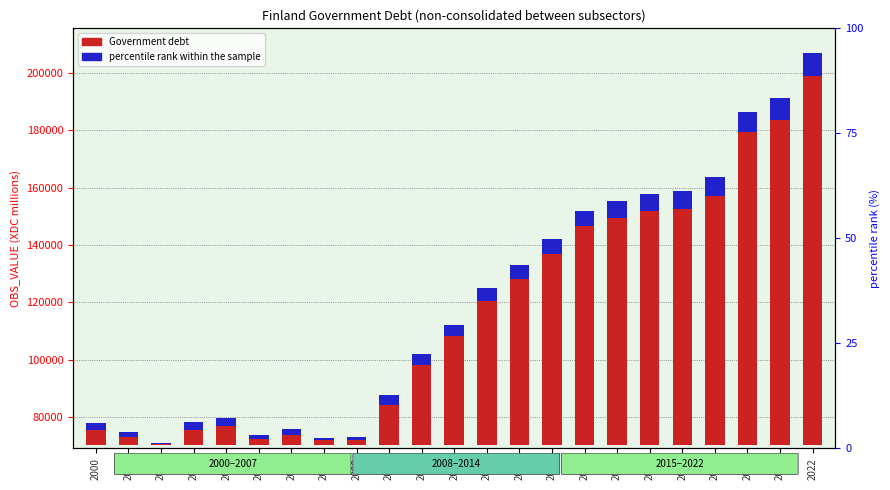

The value of Government debt (XDC millions) at 2017 is 81346.7. True or false?

True